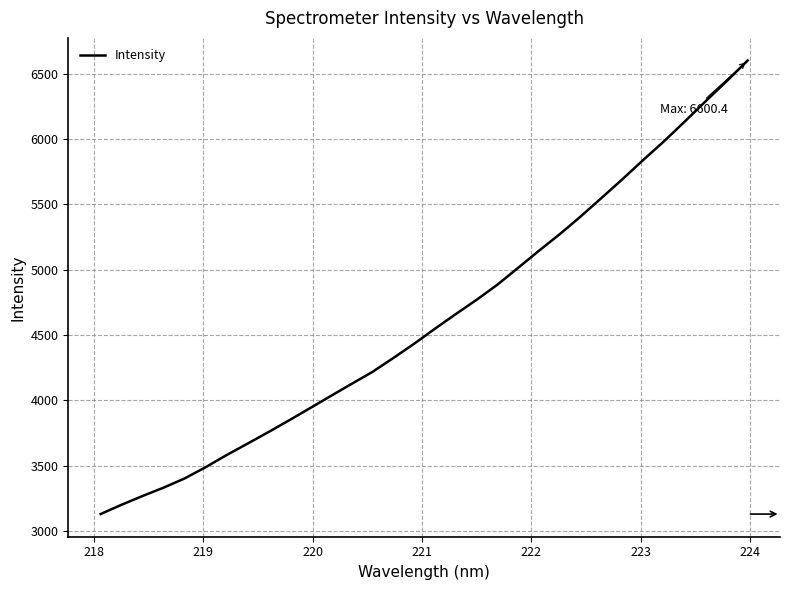

How many lines are shown in the chart?

1